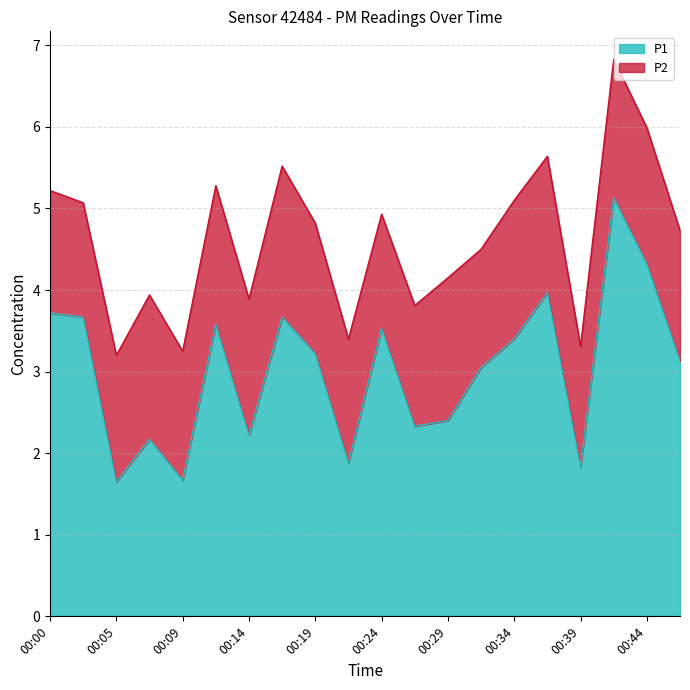

Reading left to right, extract all data points from this chart.

00:00=3.7	00:02=3.7	00:05=1.6	00:07=2.2	00:09=1.7	00:12=3.6	00:14=2.2	00:17=3.7	00:19=3.2	00:22=1.9	00:24=3.5	00:27=2.3	00:29=2.4	00:31=3.0	00:34=3.4	00:37=4.0	00:39=1.8	00:42=5.1	00:44=4.3	00:46=3.1